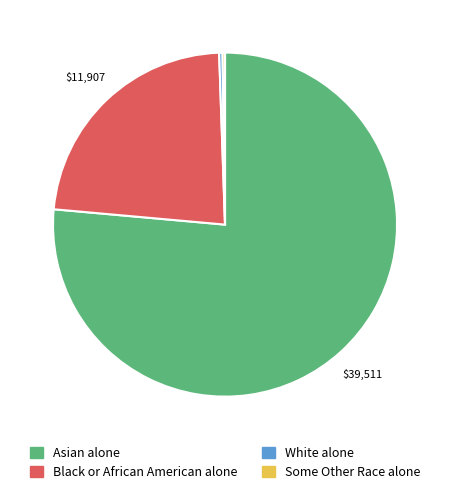

Is the sum of White alone and Black or African American alone greater than half?

No